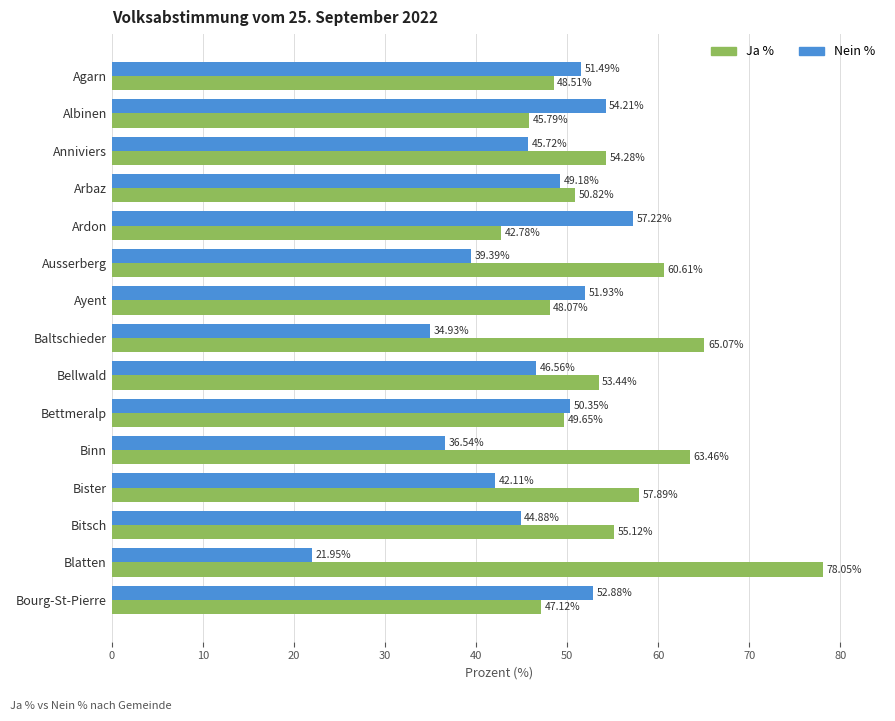

What is the sum of all Nein % values?

679.3